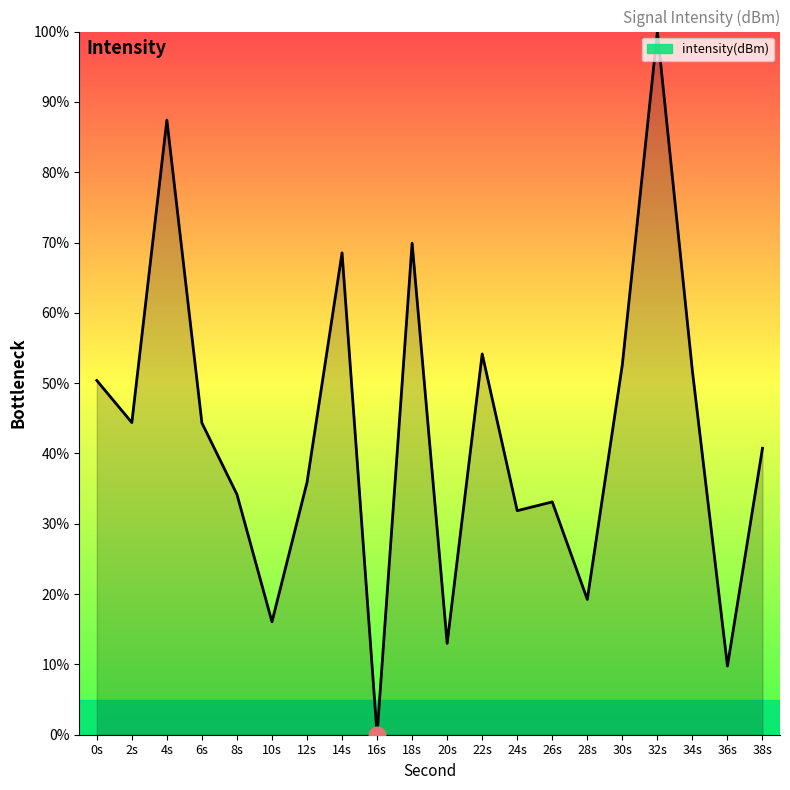

Does the chart display data point markers on the line(s)?

No